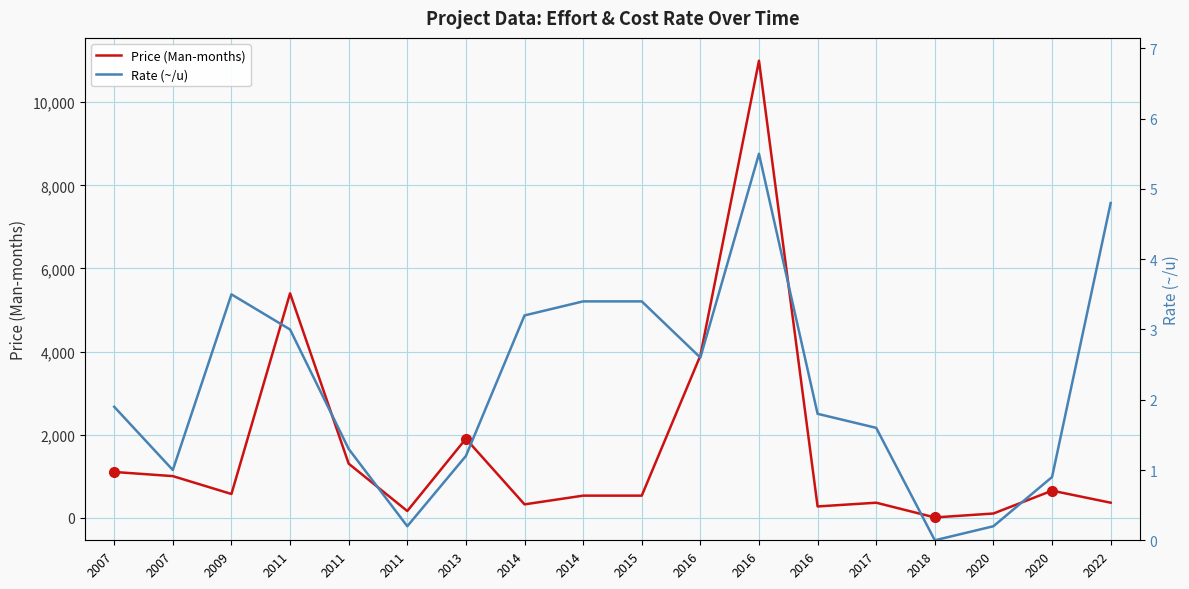

True or false: Rate (~/u) and Price (Man-months) intersect in this chart.

False